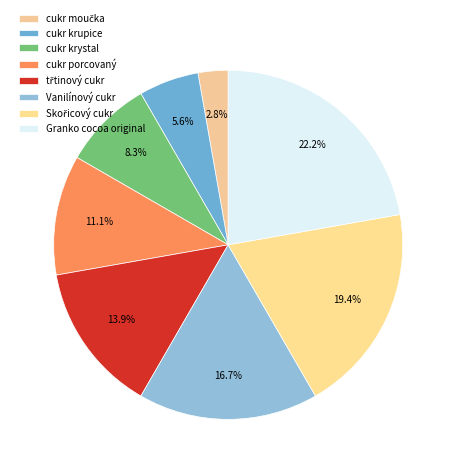

The cukr porcovaný slice represents 11% of the pie. True or false?

True